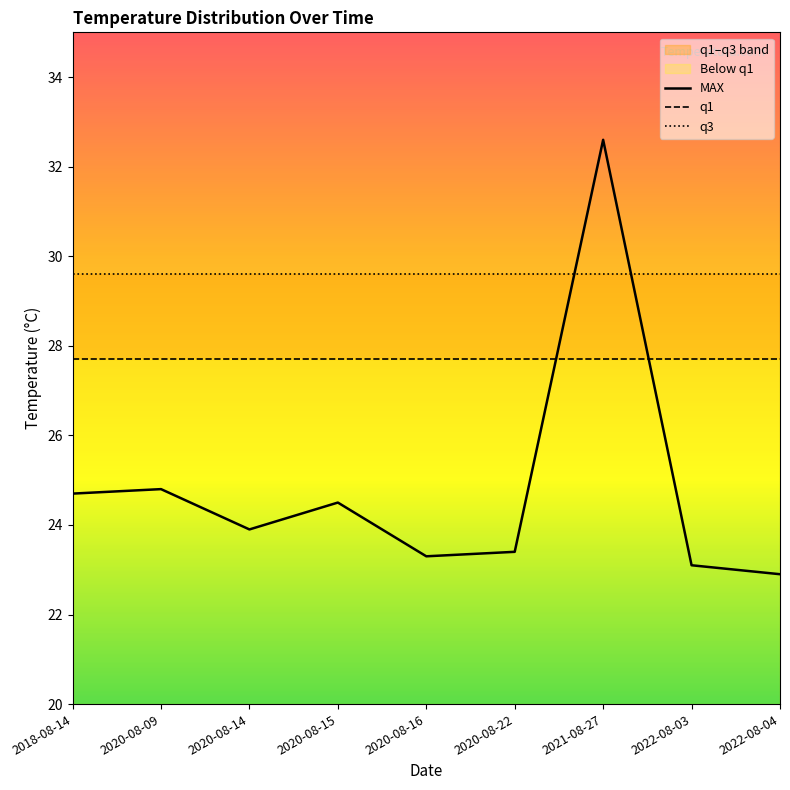

True or false: q1 and MAX cross at least once.

True